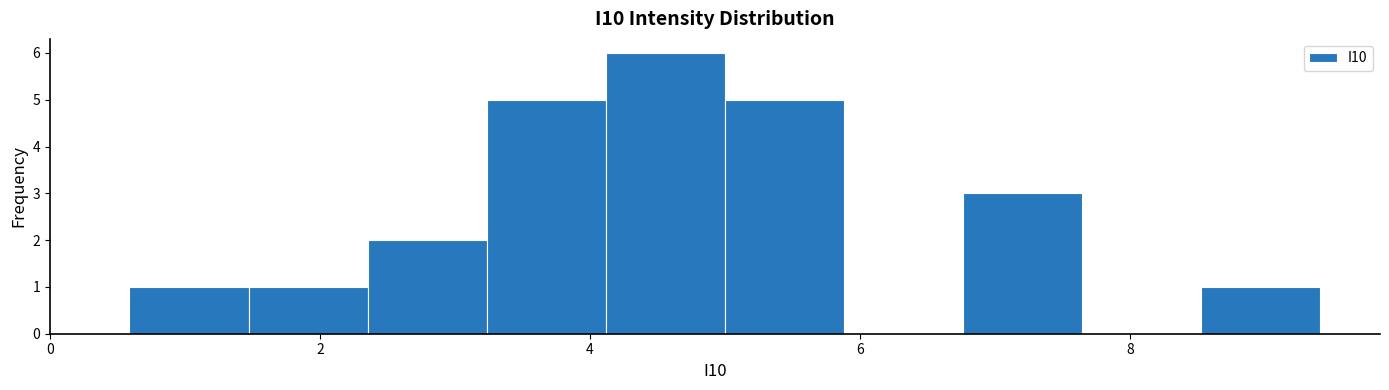

Over which range of the x-axis is the bar tallest?

4.2 to 5.0